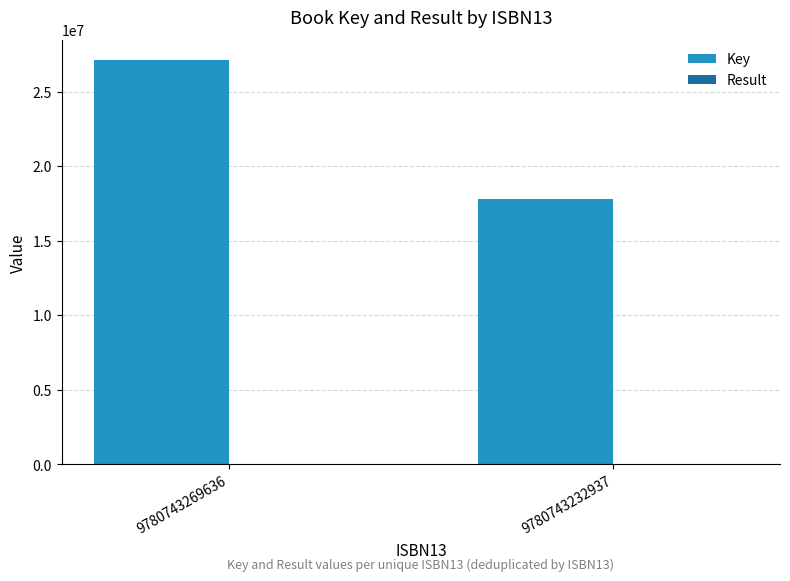

What is the sum of all Key values?

44870343